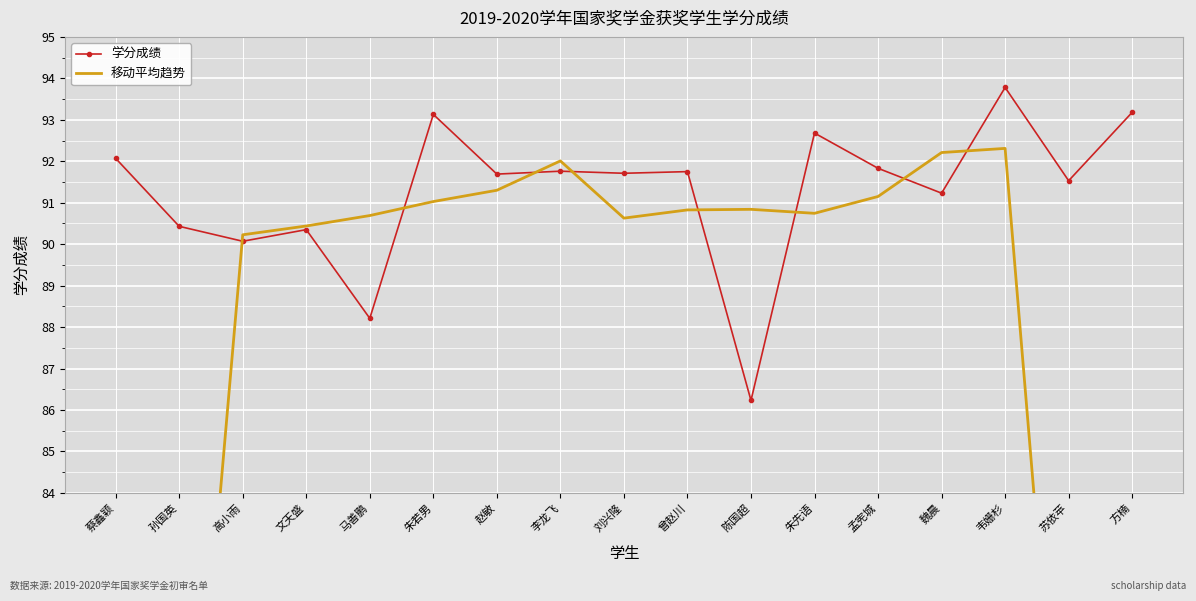

Reading left to right, transcribe all the data shown in this chart.

学分成绩: 蔡鑫颖=92.1	孙国英=90.4	高小雨=90.1	文天盛=90.3	马善鹏=88.2	朱若男=93.1	赵敏=91.7	李龙飞=91.8	刘兴隆=91.7	曾赵川=91.8	陈国超=86.2	朱先语=92.7	孟宪城=91.8	魏晨=91.2	韦姗杉=93.8	苏依苹=91.5	方楠=93.2
移动平均趋势: 蔡鑫颖=54.5	孙国英=72.6	高小雨=90.2	文天盛=90.4	马善鹏=90.7	朱若男=91.0	赵敏=91.3	李龙飞=92.0	刘兴隆=90.6	曾赵川=90.8	陈国超=90.8	朱先语=90.7	孟宪城=91.2	魏晨=92.2	韦姗杉=92.3	苏依苹=73.9	方楠=55.7